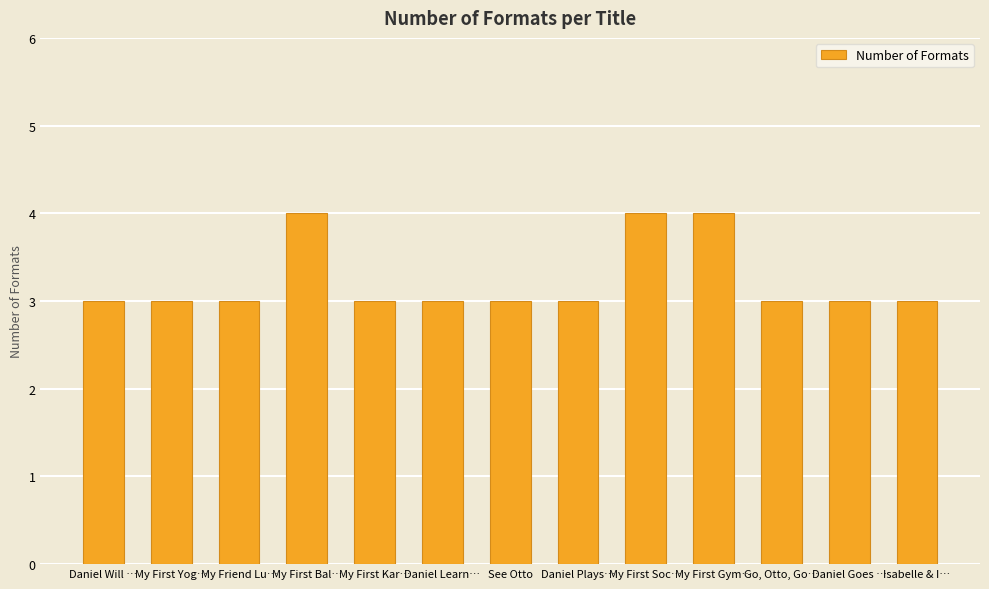

What is the sum of the values at Go, Otto, Go… and My First Yog…?

6